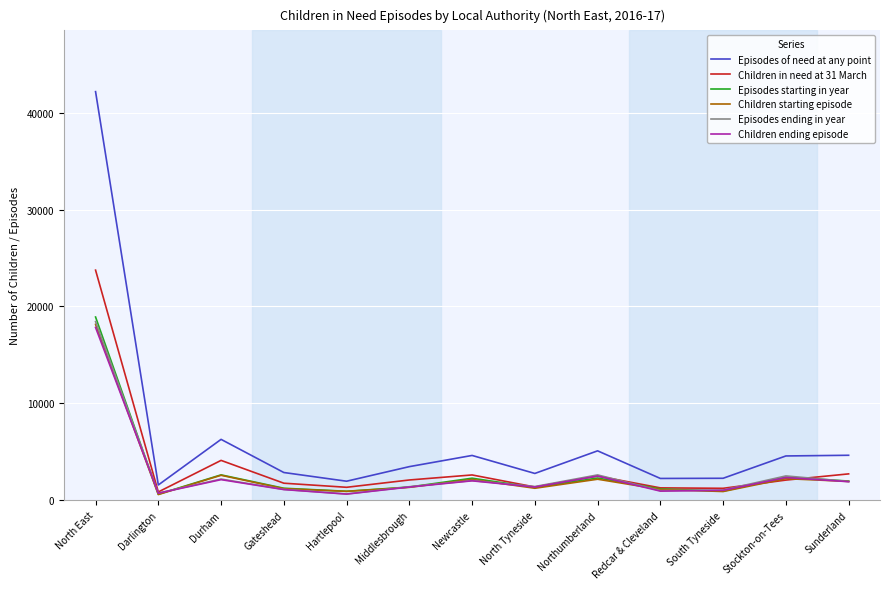

True or false: Children starting episode and Episodes of need at any point intersect in this chart.

False